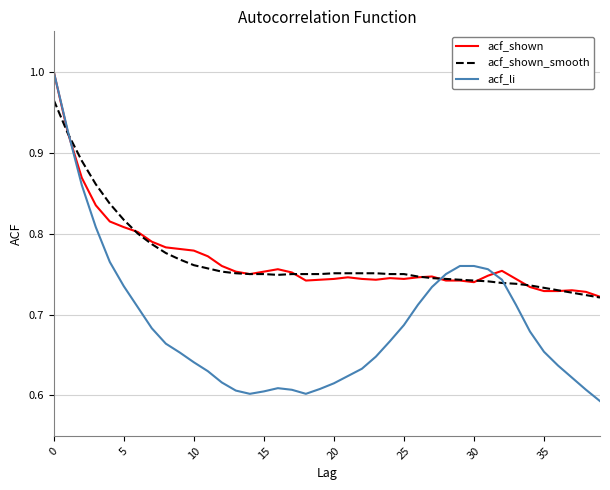

Which series has the widest spread of values?

acf_li